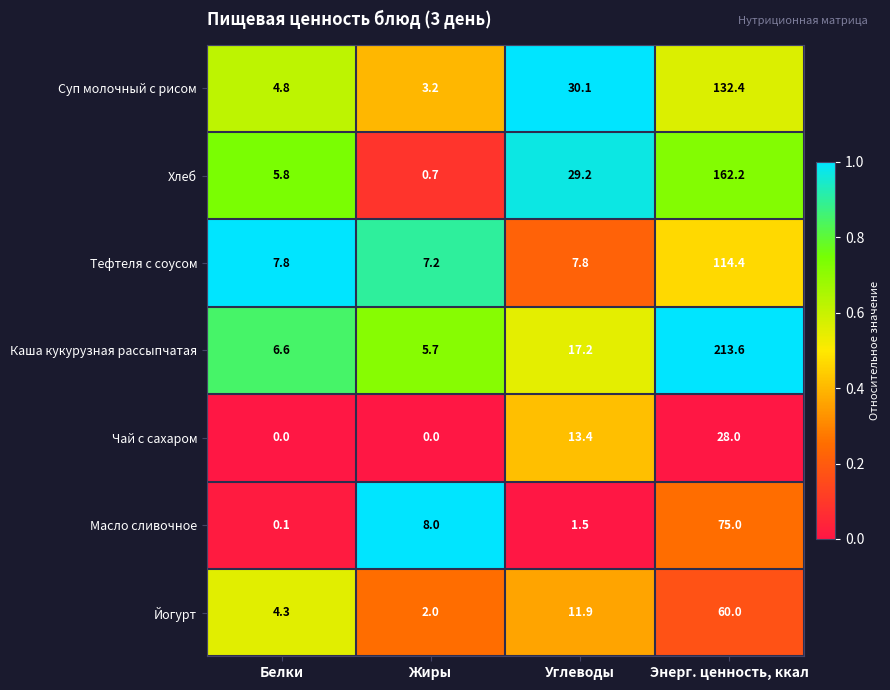

What is the approximate value of Масло сливочное at Энерг. ценность, ккал?

75.0